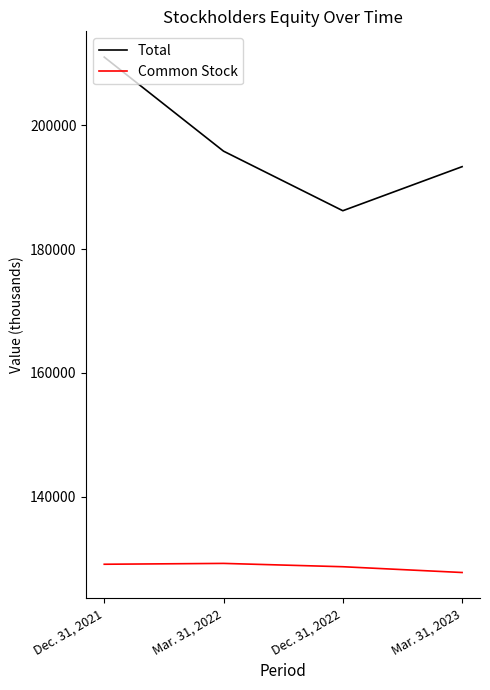

True or false: Common Stock and Total intersect in this chart.

False